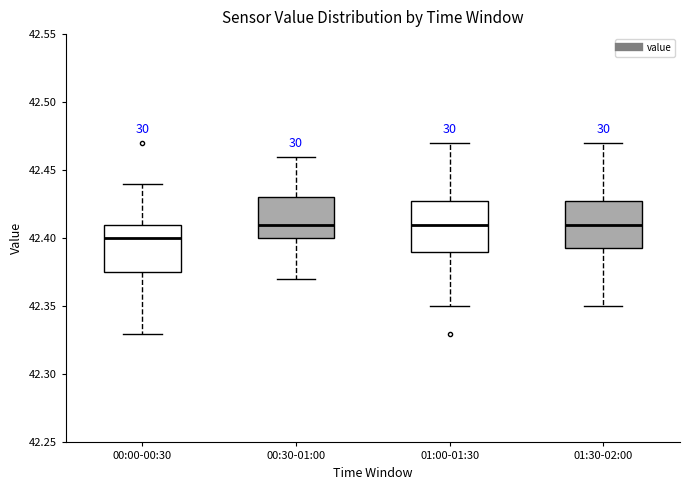

Where does the lower whisker of the box for 00:00-00:30 end on the y-axis? The values are not printed on the chart, so give them approximately, as read against the axis.

42.330